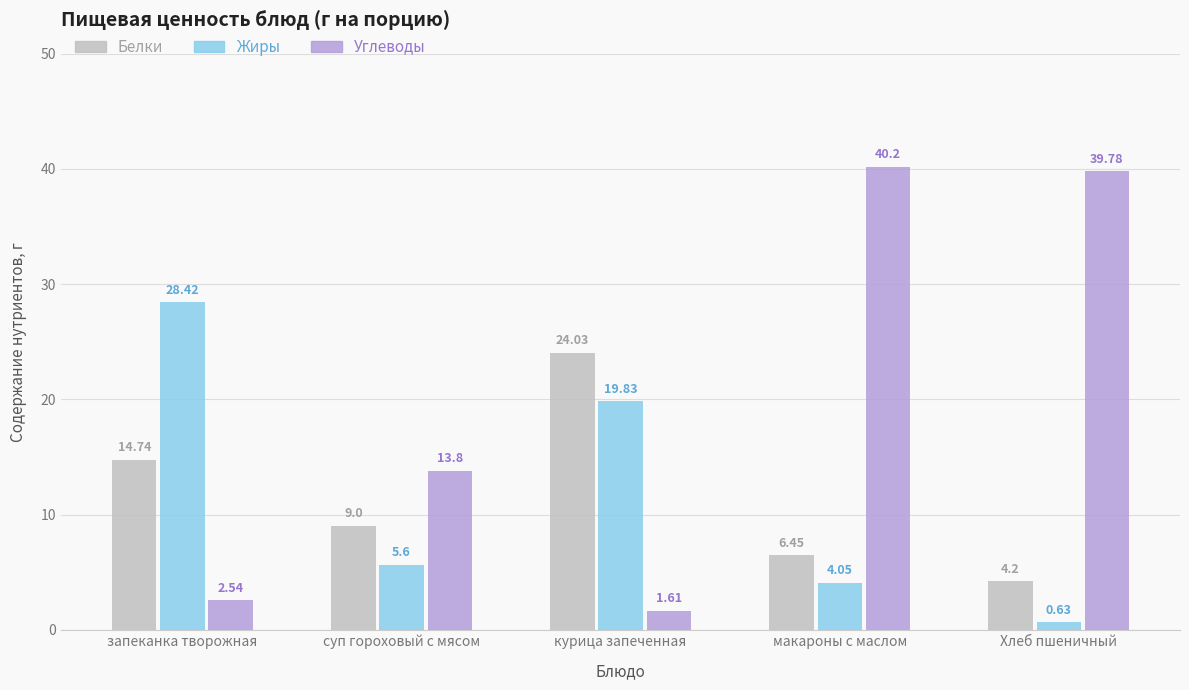

What is the maximum value shown in the chart?

40.2